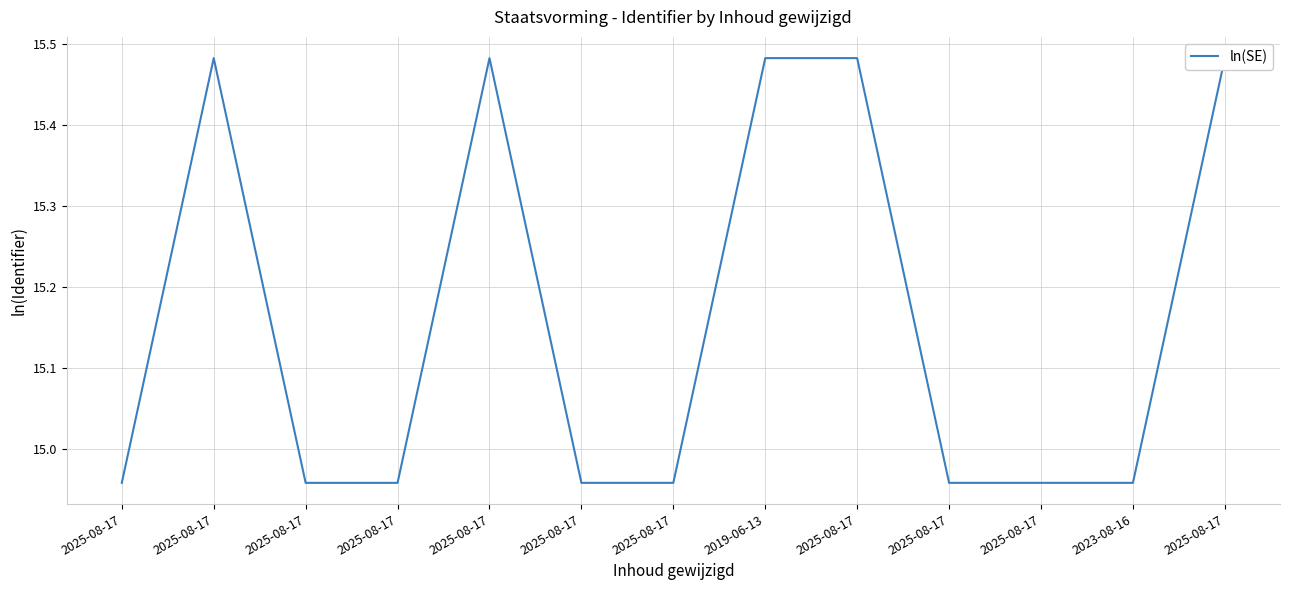

At which category does the chart reach its peak across all series?

2025-08-17